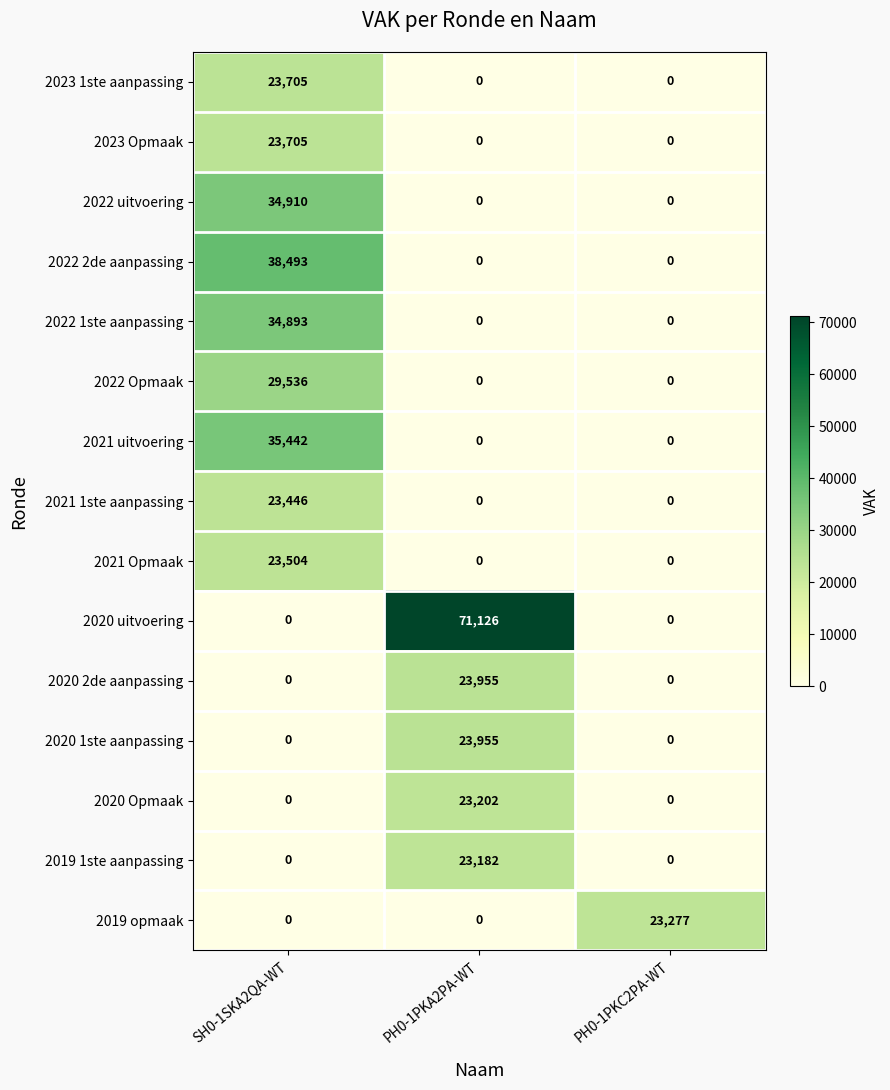

Is it true that 2020 1ste aanpassing equals 0 at SH0-1SKA2QA-WT?

True